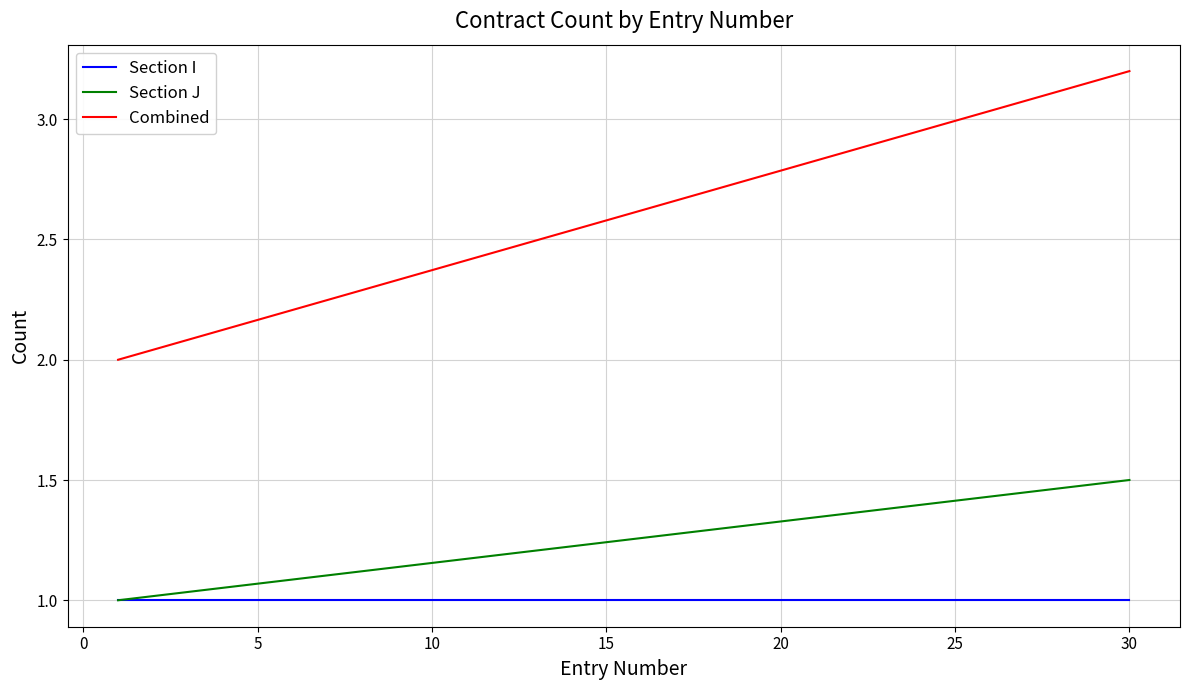

True or false: Combined and Section I cross at least once.

False